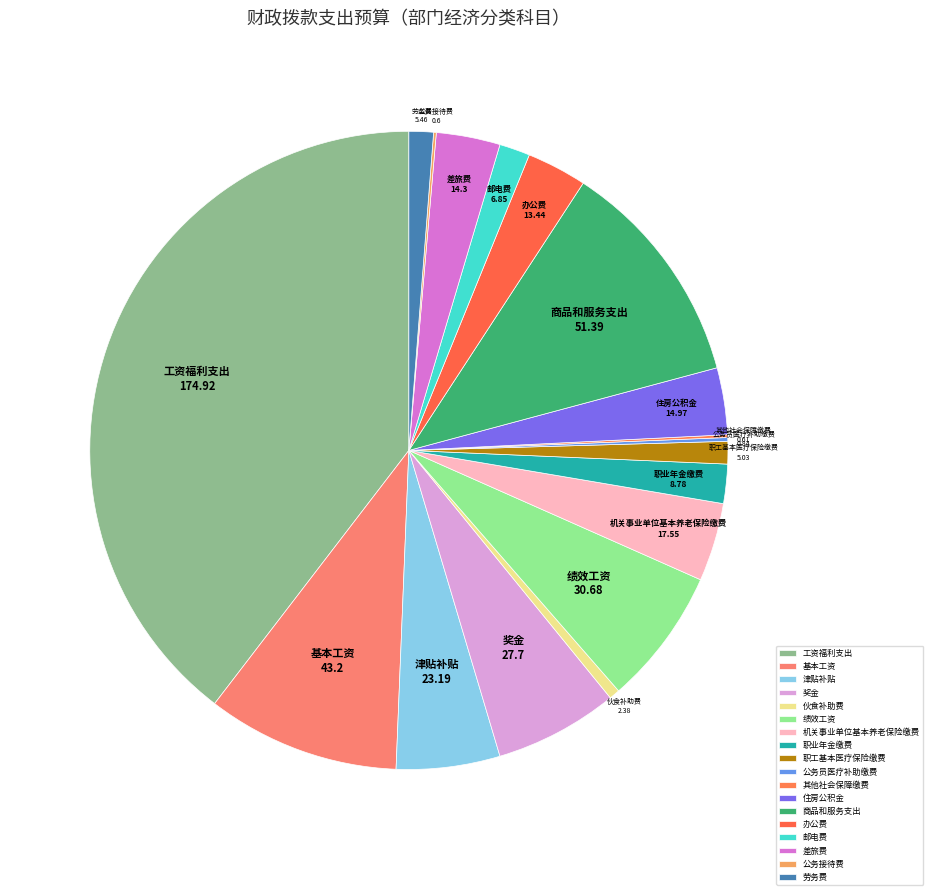

Approximately how many times larger is the value at 差旅费 compared to 机关事业单位基本养老保险缴费?

0.8